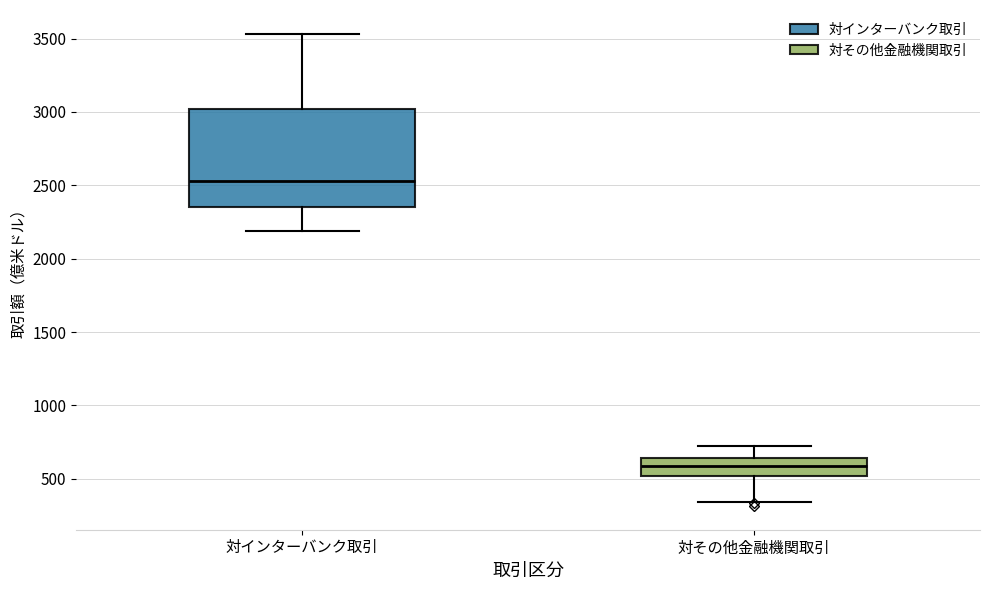

Where does the median line of the box for 対インターバンク取引 sit on the y-axis? The values are not printed on the chart, so give them approximately, as read against the axis.

2550